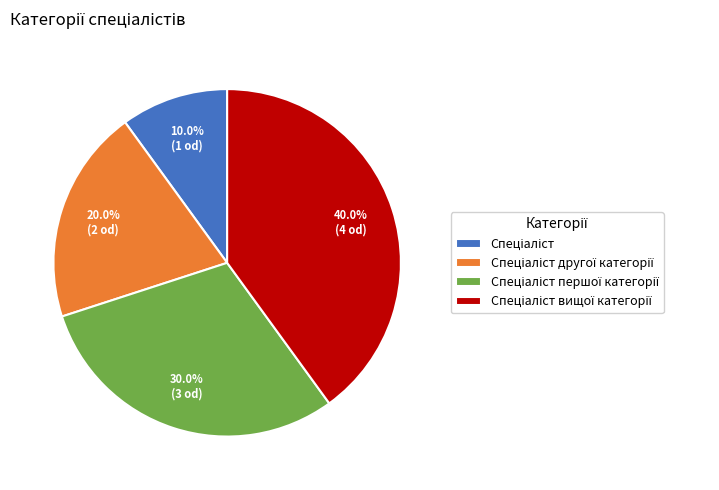

Count the number of slices in the pie.

4